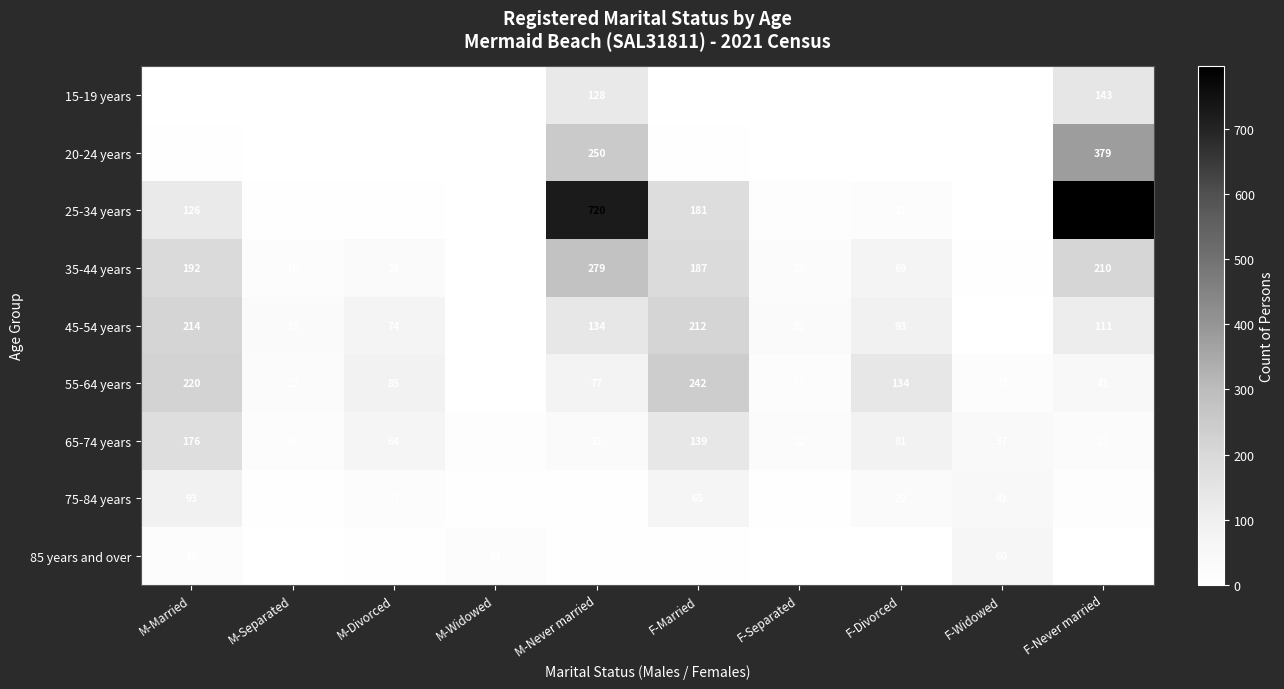

Count the number of data series in this chart.

9